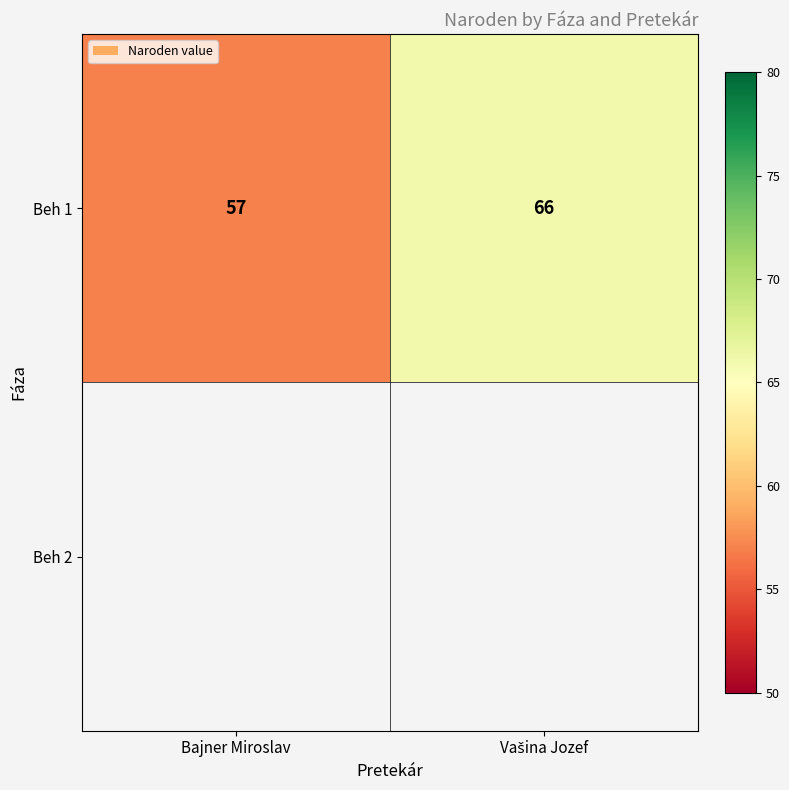

The Beh 1 series shows 57 at Bajner Miroslav. True or false?

True